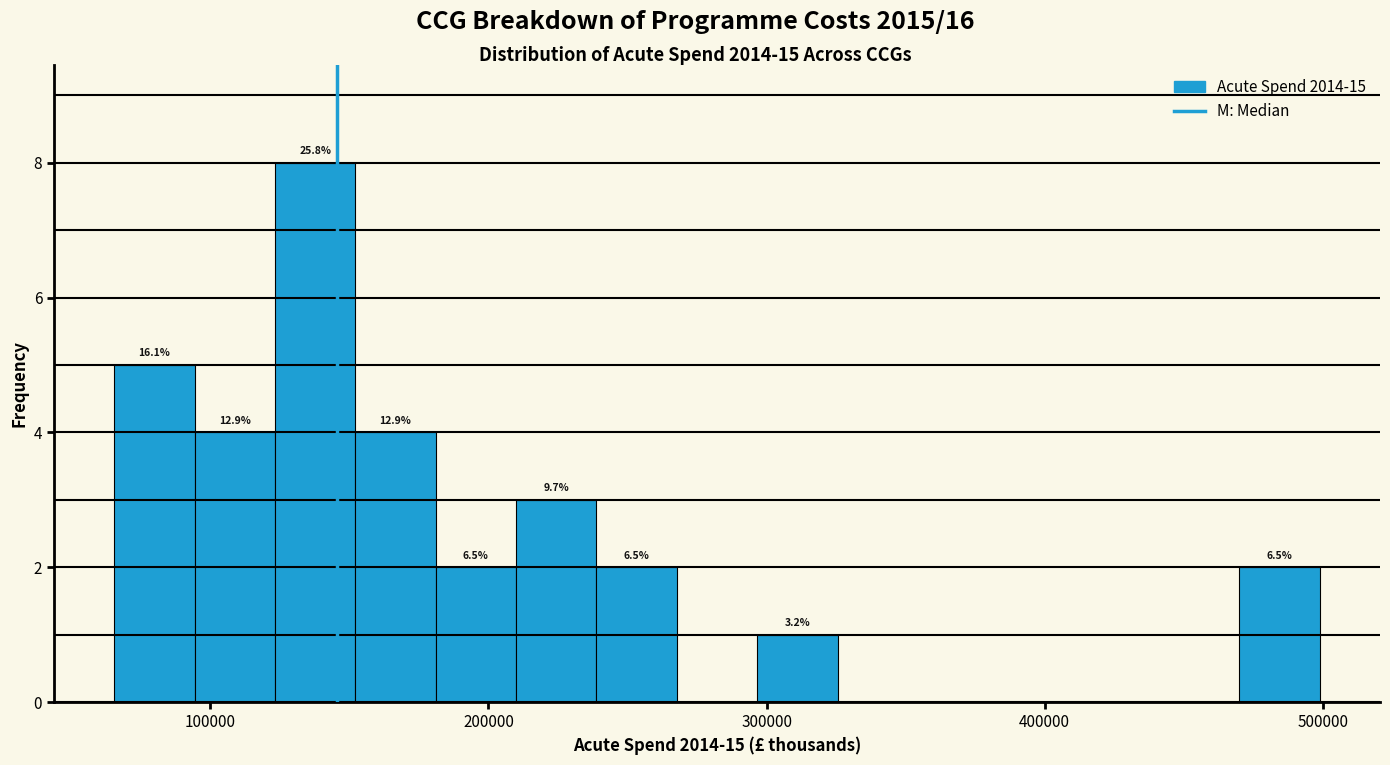

Read against the x-axis, roughly where is the centre of the tallest bar?

140000